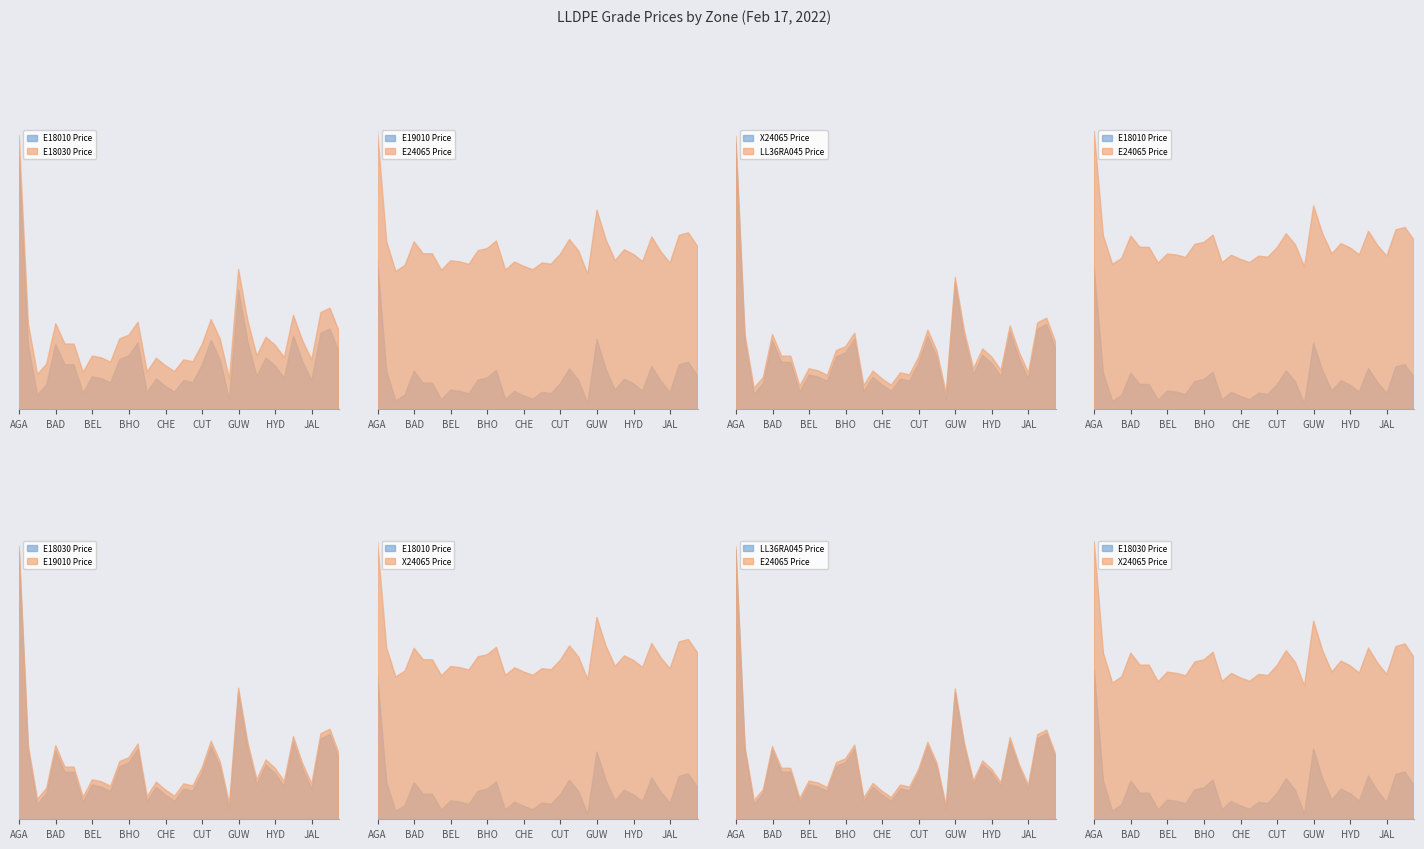

Which label corresponds to the smallest value in the chart?

GANDHIDHAM